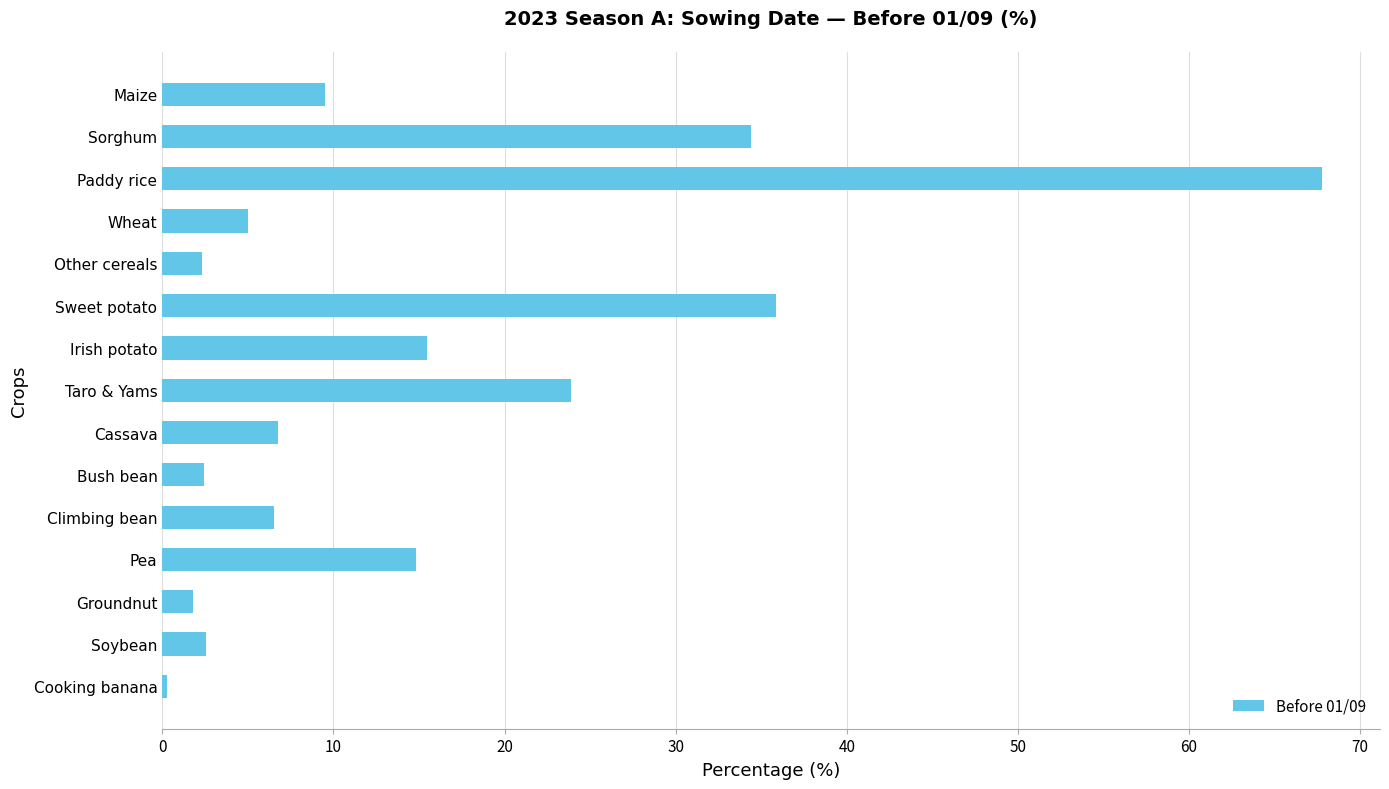

Are the bars horizontal?

Yes